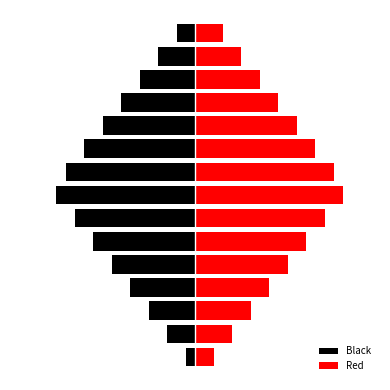

What is the difference between the Red values at 1 and 3?

4